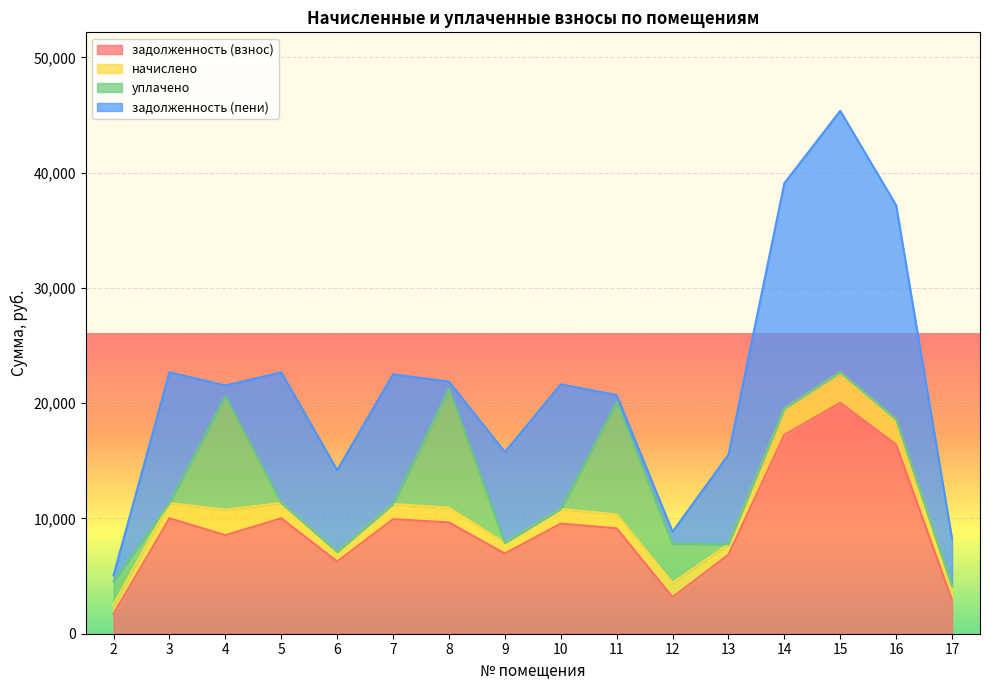

What is the value of the задолженность (взнос) point at the 4th from the left?

10015.2